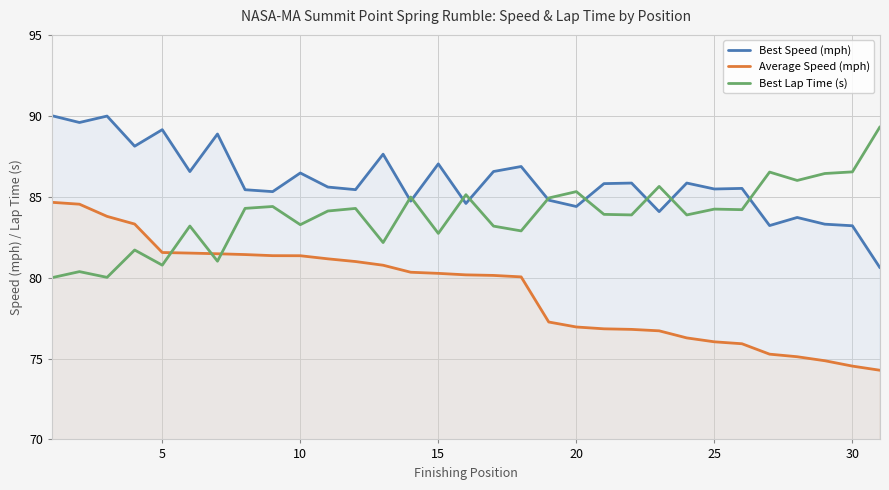

Read the Best Lap Time (s) value at 5.

80.8